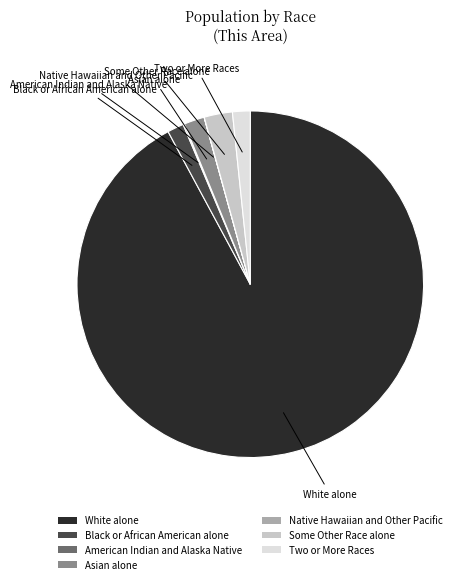

Is there any slice that represents more than half of the pie?

Yes